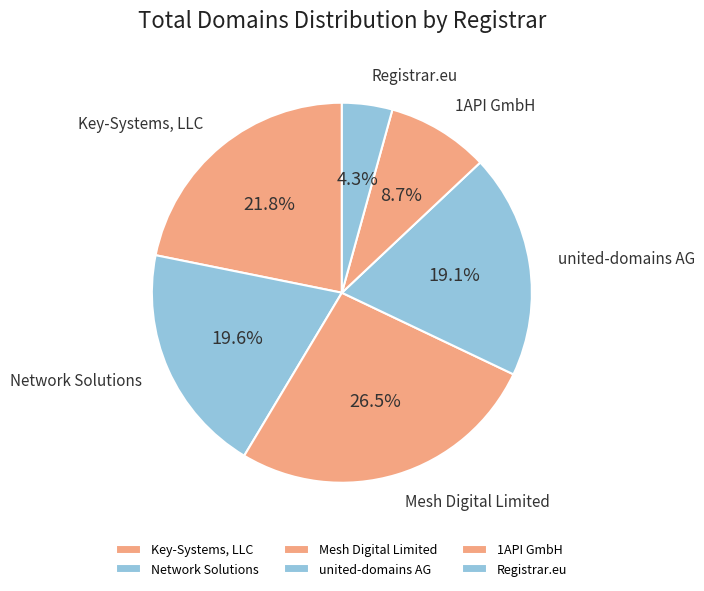

What portion of the pie excludes Mesh Digital Limited?

73.5%